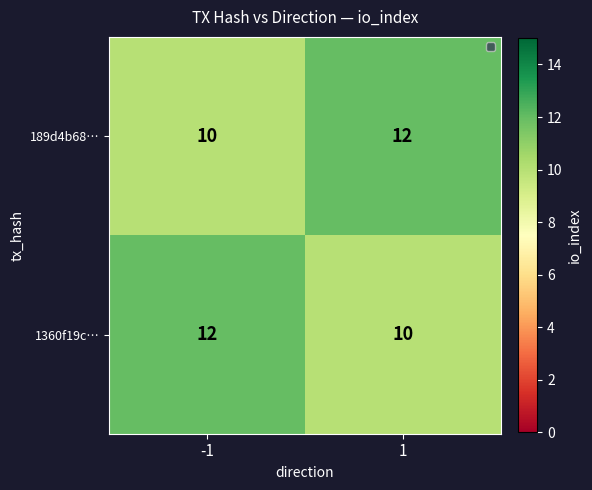

What is the sum of all 189d4b68… values?

22